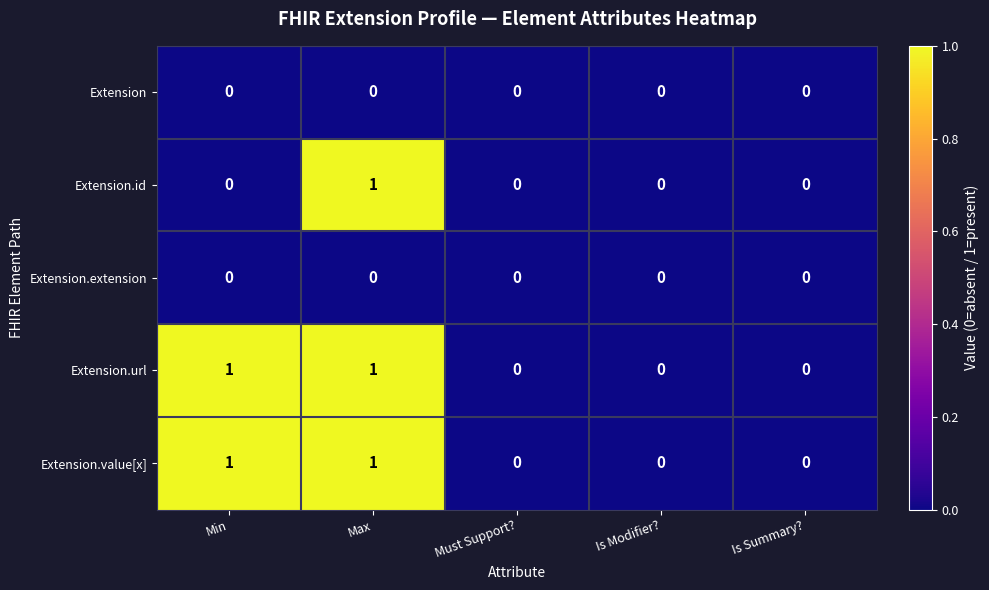

What is the total value across all series at Max?

3